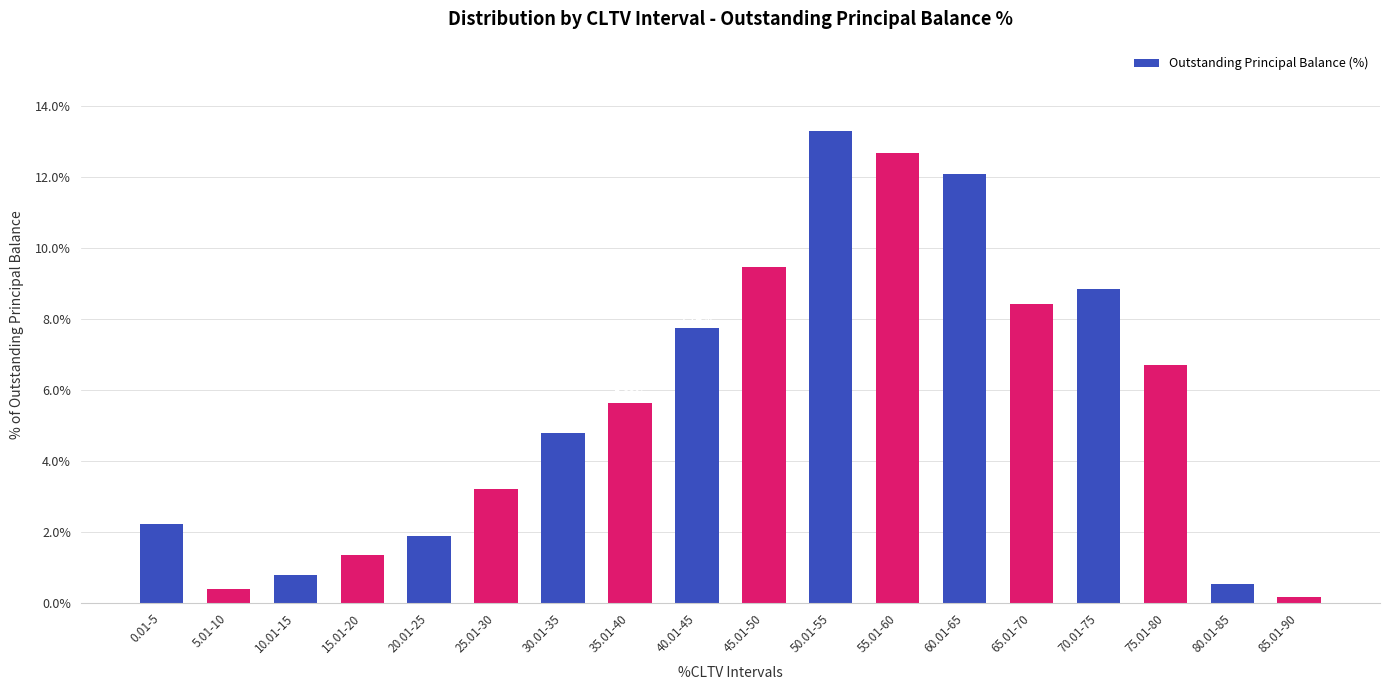

What is the difference between the maximum and minimum values?

13.1